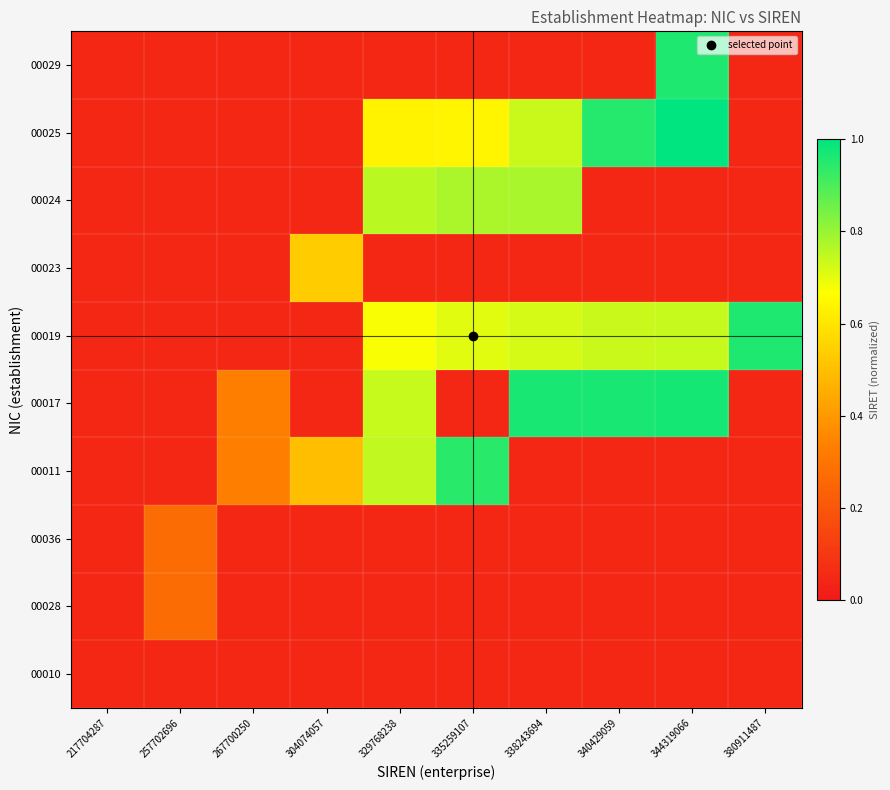

What is the average value of the 00011 series?

0.3